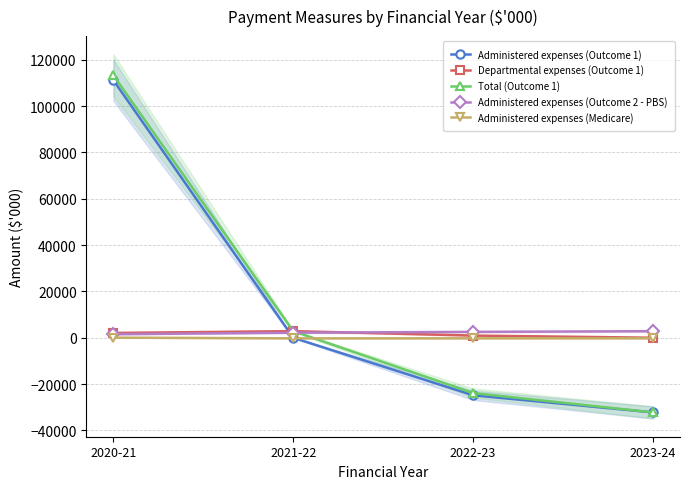

True or false: Administered expenses (Medicare) and Departmental expenses (Outcome 1) intersect in this chart.

False